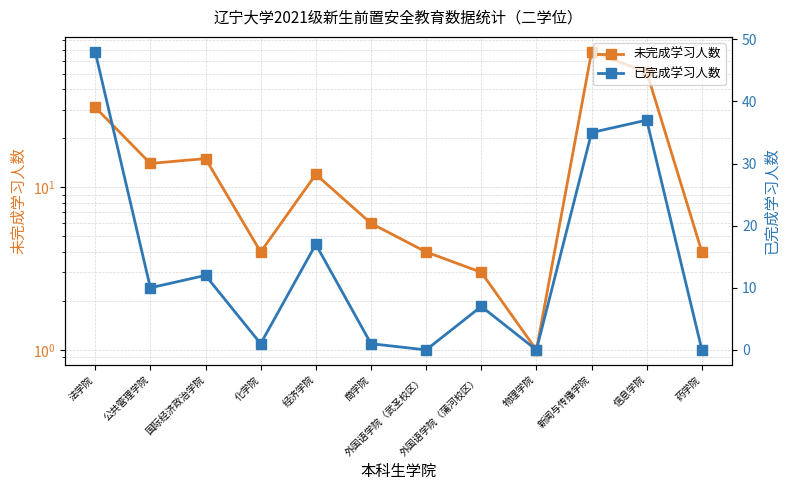

True or false: 未完成学习人数 has more than 2 interior local peaks.

True